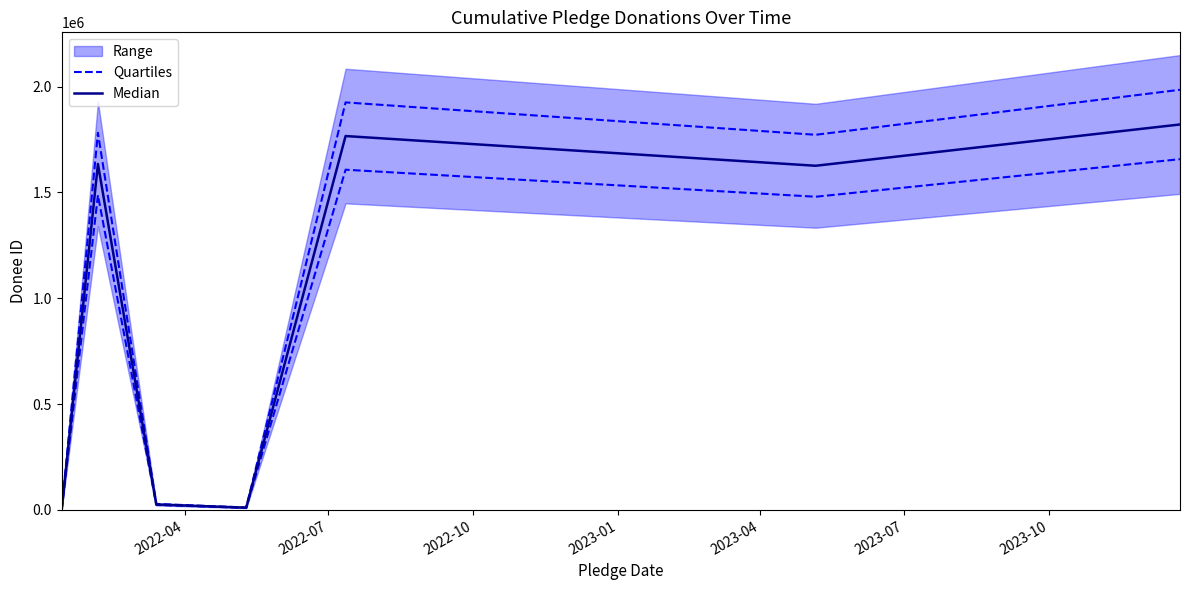

At how many categories does at least one series exceed 595345?

4